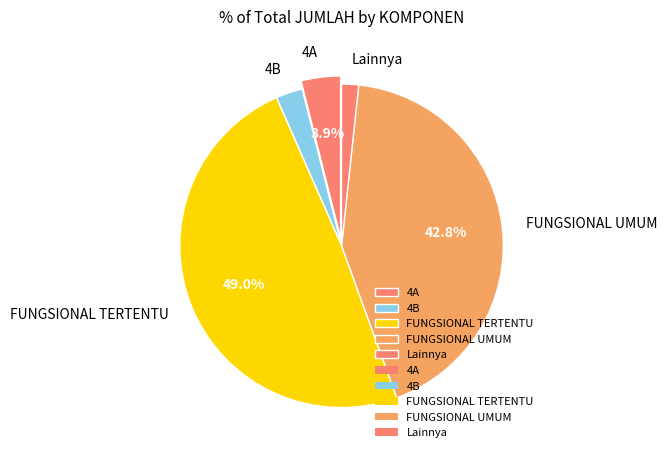

How many slices are in this pie chart?

5